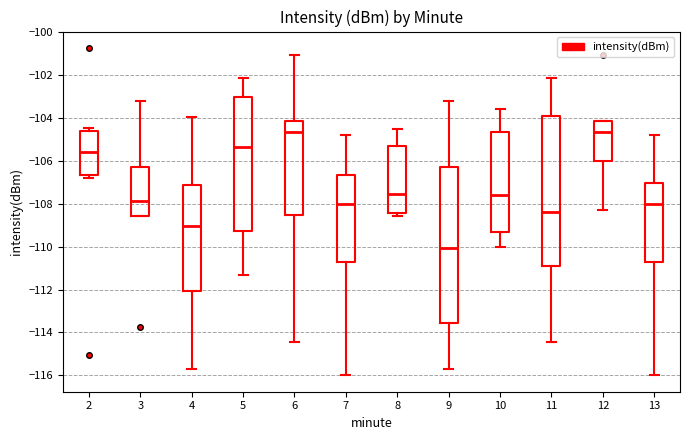

Comparing the boxes themselves (not the whiskers), which one is the tallest?

9